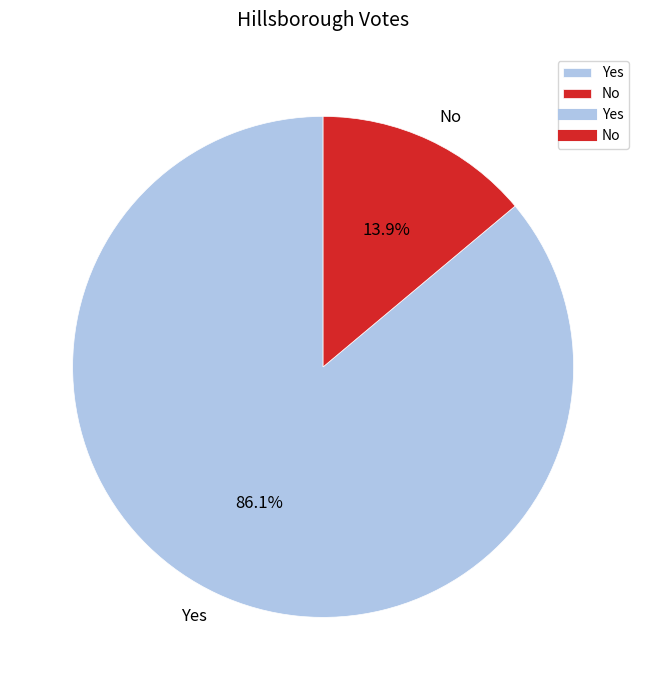

Which slice is the largest?

Yes